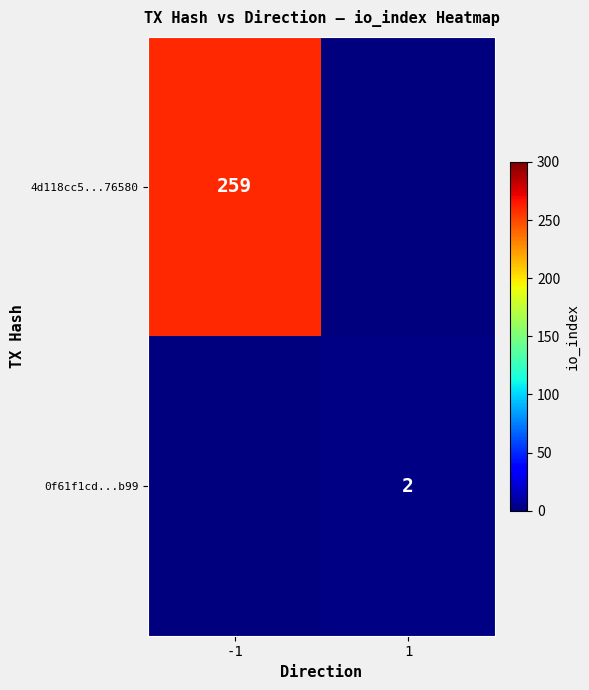

The value of 4d118cc5...76580 at -1 is 259. True or false?

True